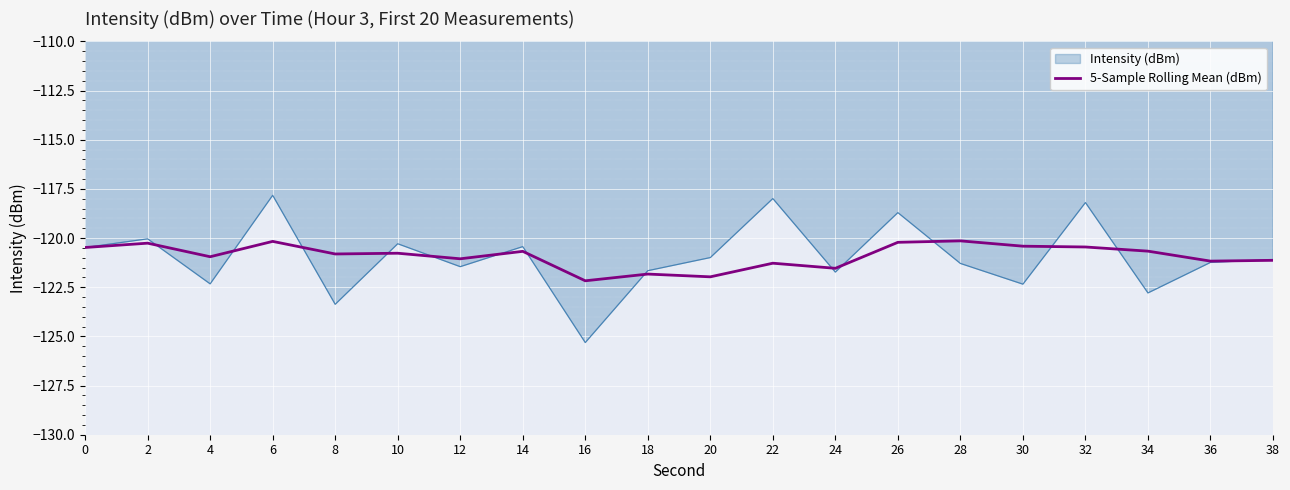

The 5-Sample Rolling Mean (dBm) series shows -32.2 at 32. True or false?

False